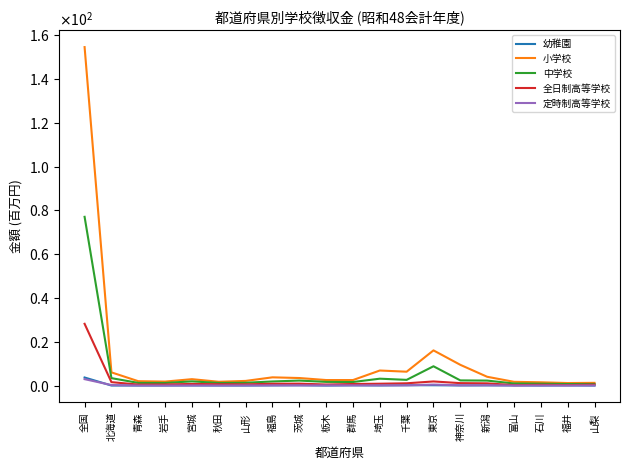

What position from the left is 青森?

3